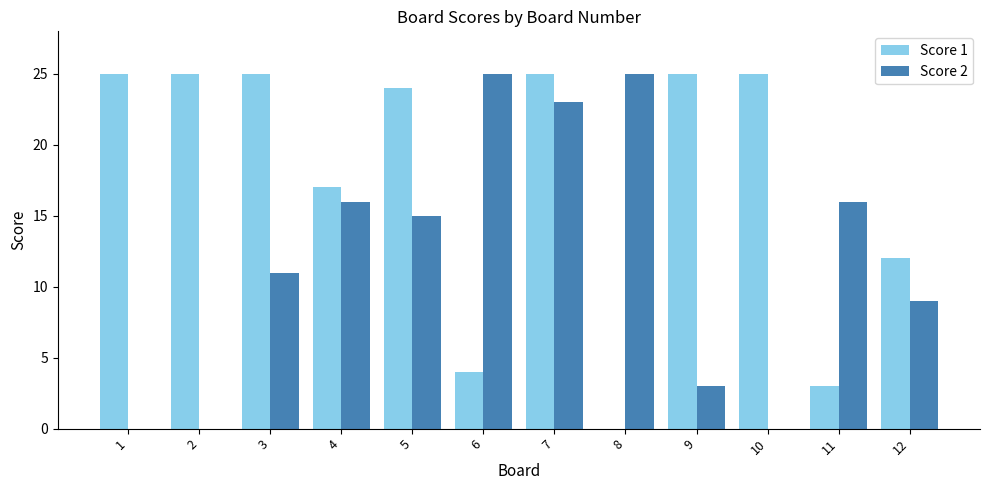

How many groups of bars are there?

12